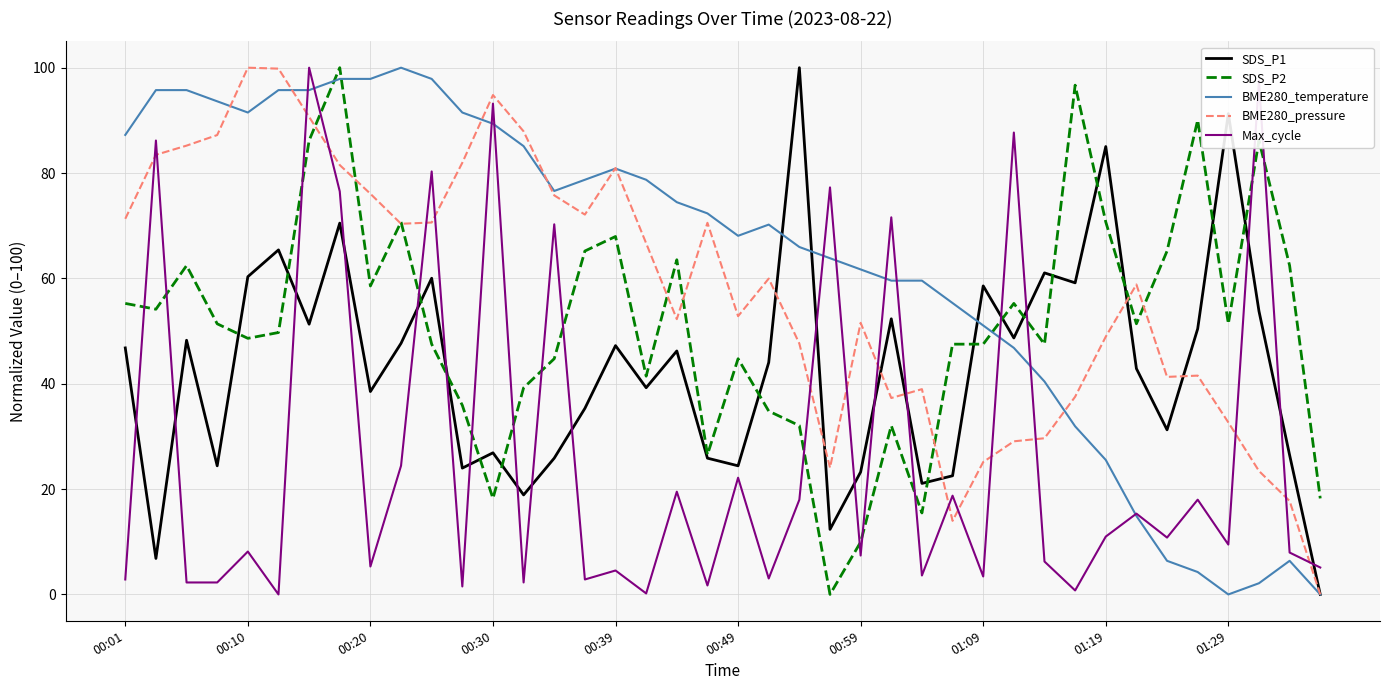

True or false: Max_cycle and SDS_P2 intersect in this chart.

True